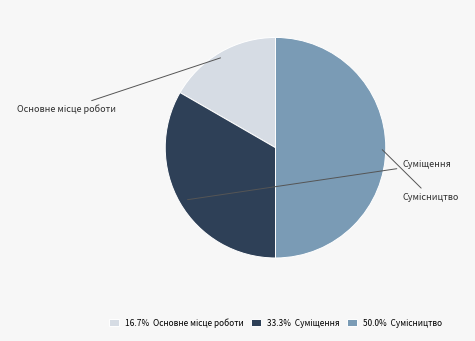

Combined, what portion of the pie is Суміщення and Сумісництво?

83.3%